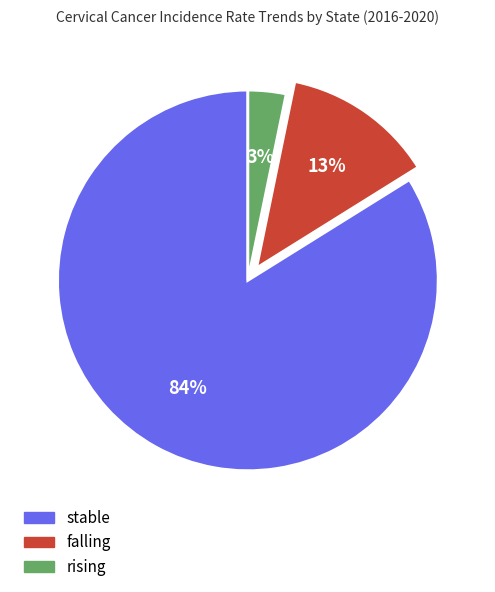

Is the sum of rising and falling greater than half?

No